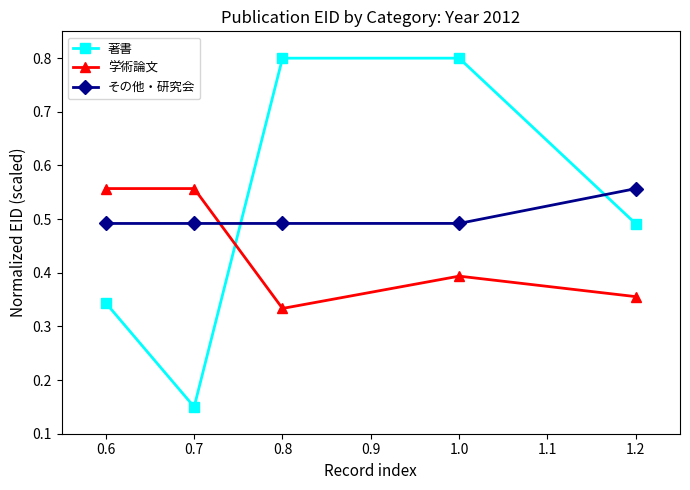

What is the sum of all その他・研究会 values?

2.5